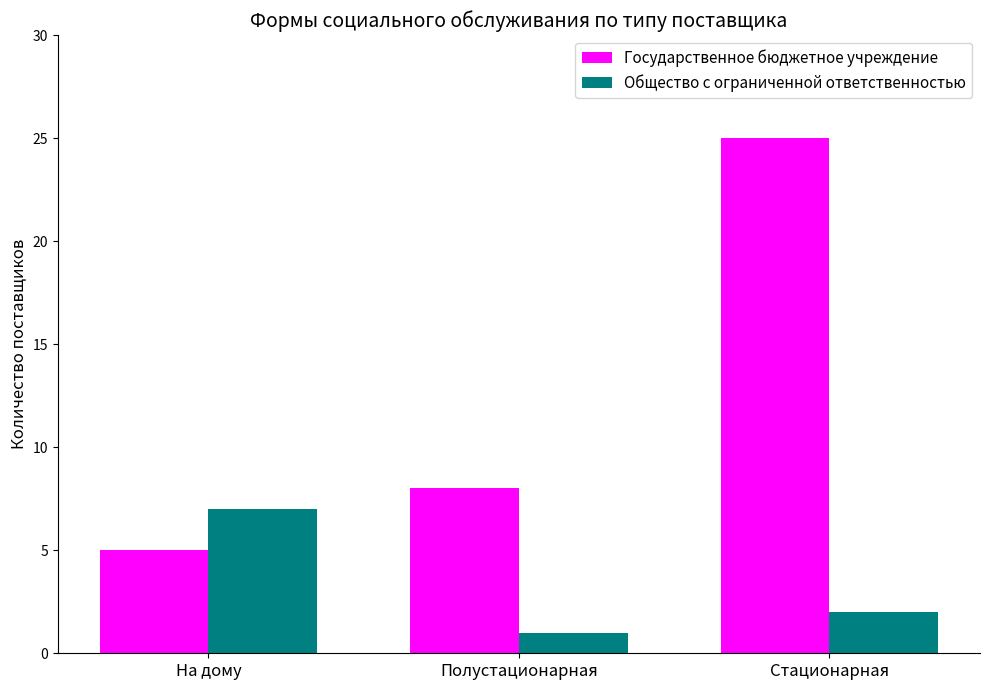

At which label does Общество с ограниченной ответственностью reach its minimum?

Полустационарная